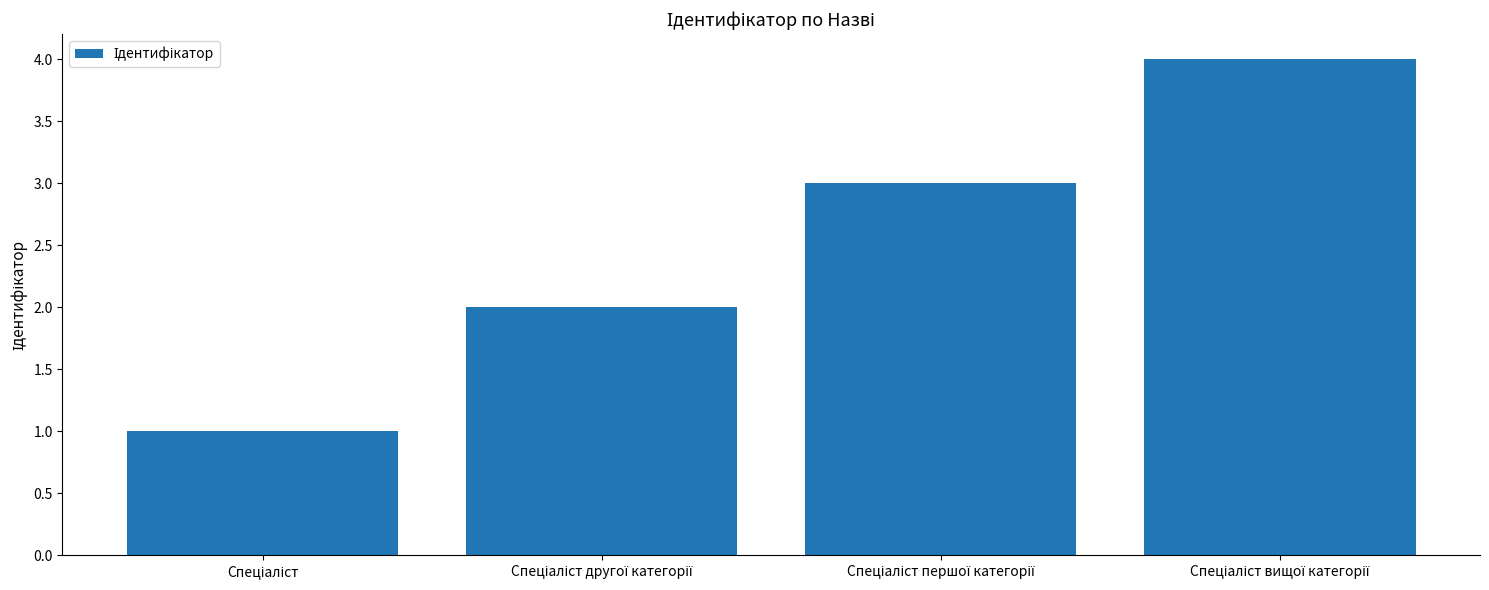

What is the sum of all values?

10